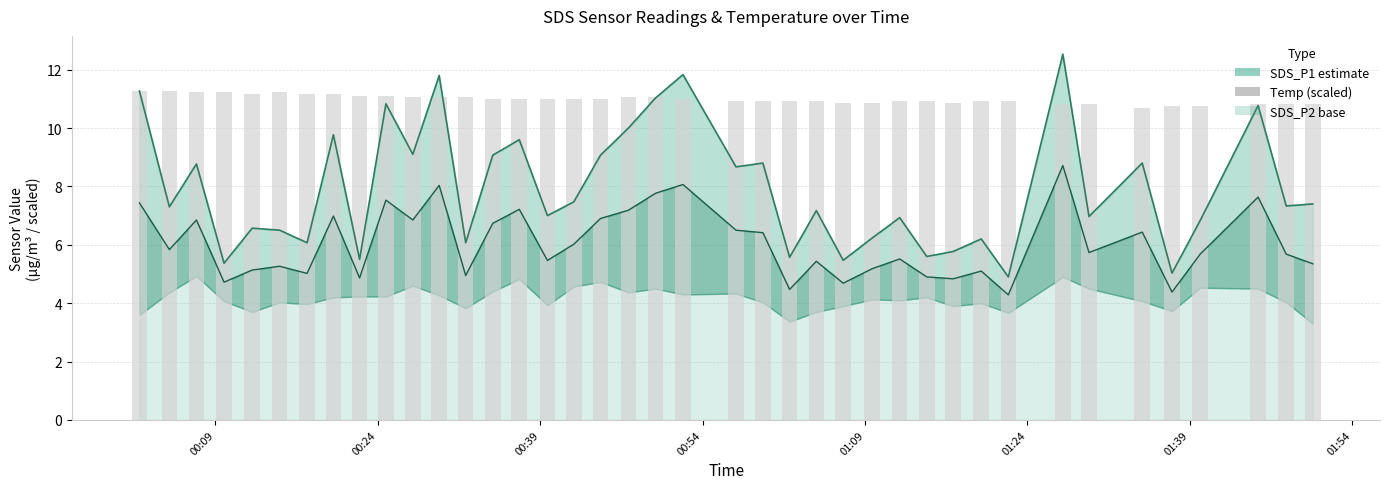

What position from the right is 2023/10/12 00:27:14?

30